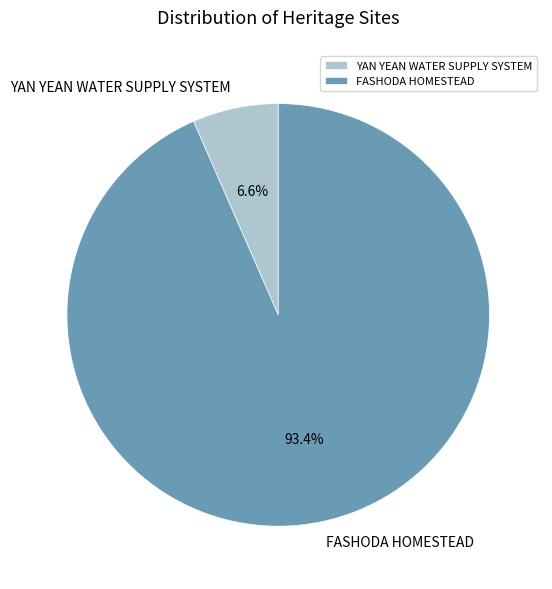

What percentage is the FASHODA HOMESTEAD slice, to the nearest percent?

93%